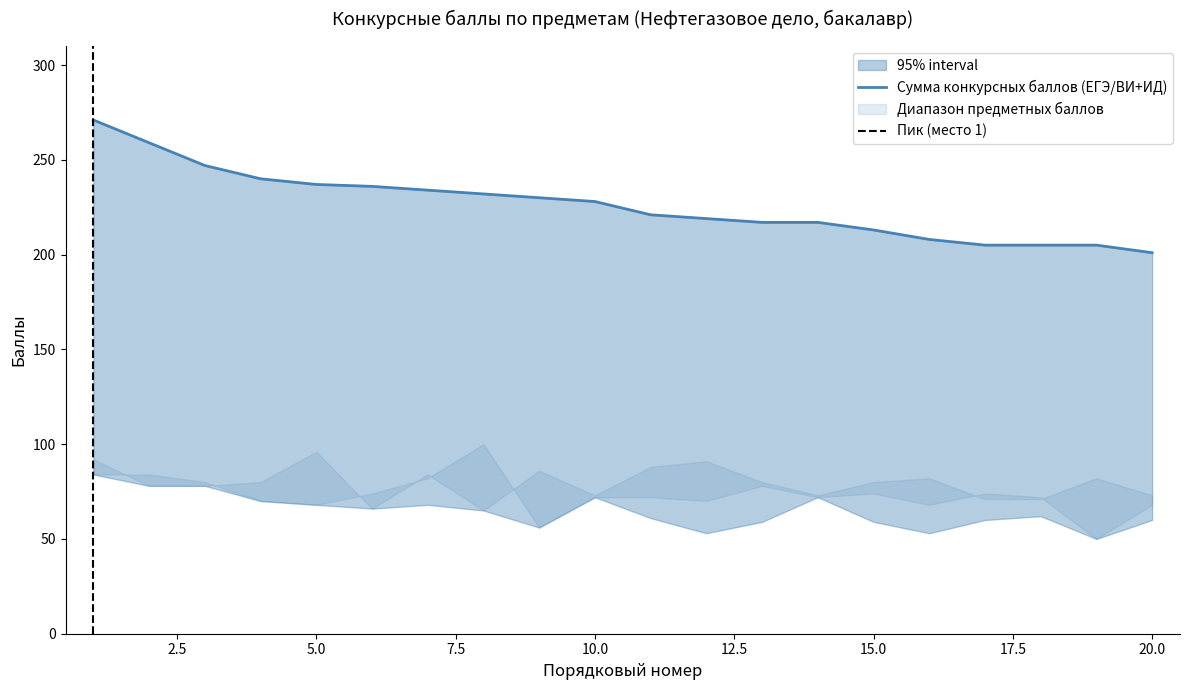

Which series has the largest total across all categories?

Сумма конкурсных баллов (ЕГЭ/ВИ+ИД)